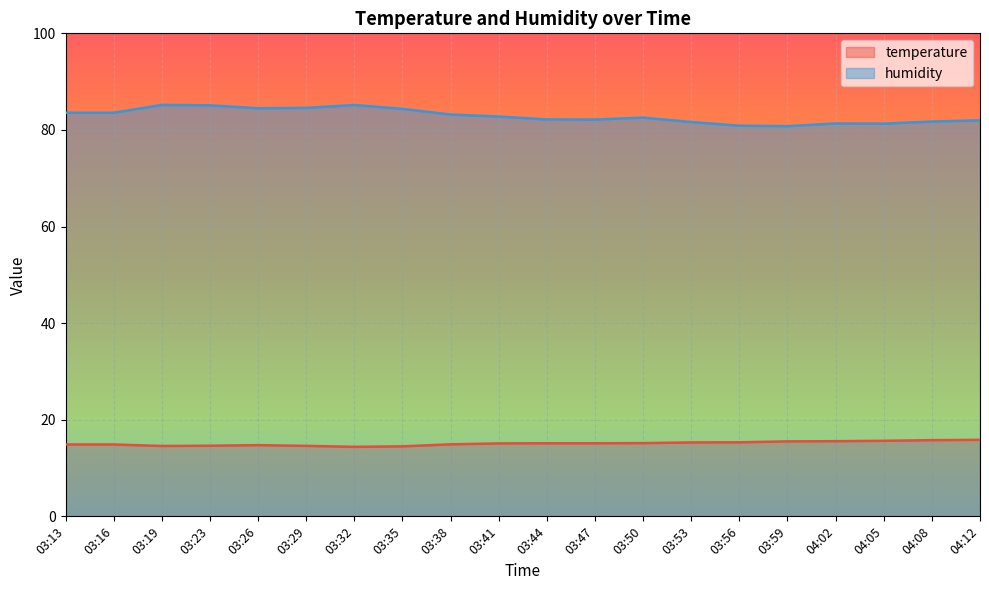

The temperature series shows 15.1 at 03:41. True or false?

True